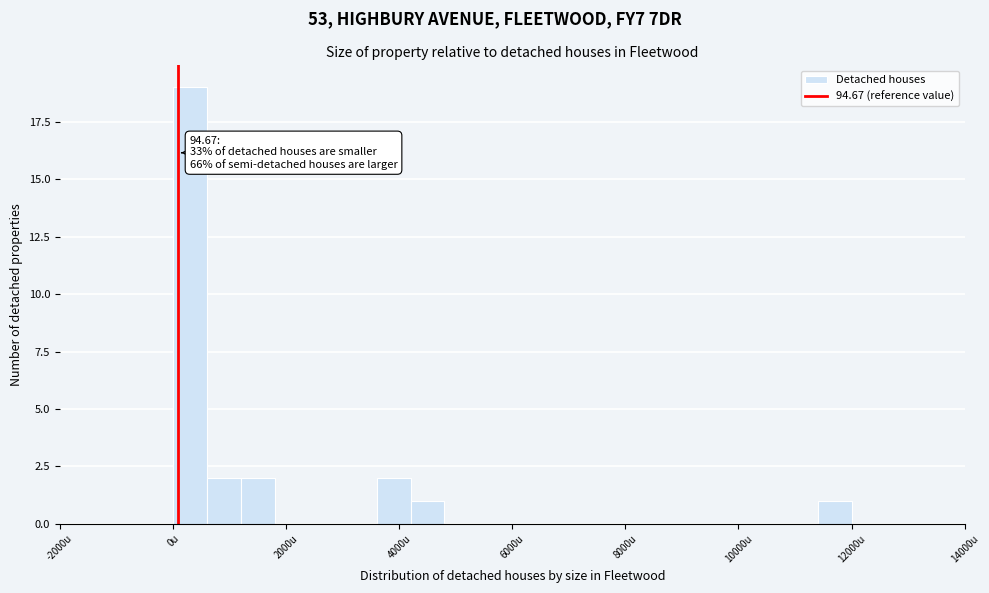

Around what value on the x-axis is the tallest bar? Give the approximate position of its centre, as read against the axis.

400